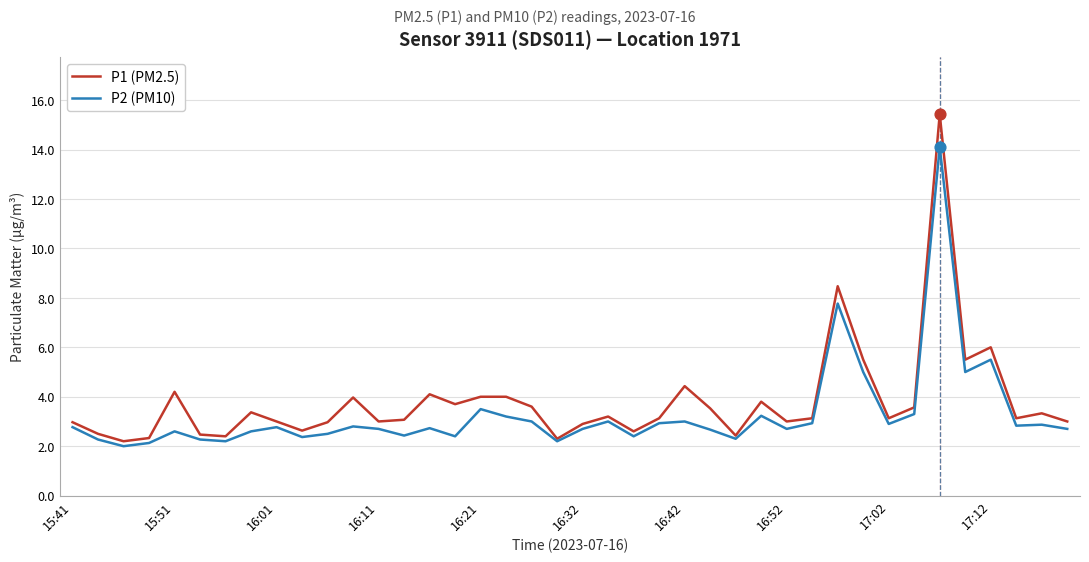

Which series has the largest range (max minus min)?

P1 (PM2.5)